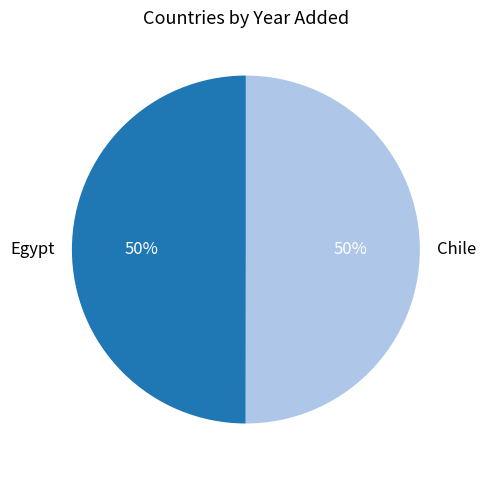

True or false: Egypt accounts for 36% of the total.

False